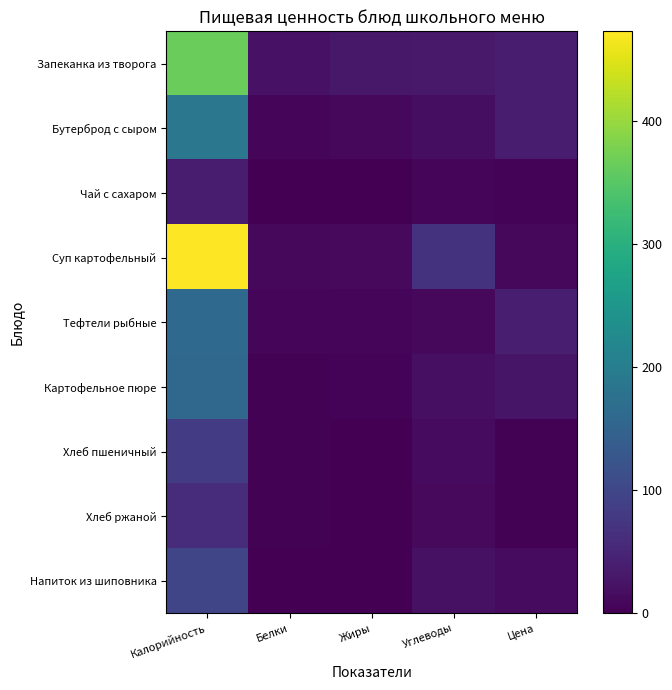

Between Калорийность and Углеводы, which series saw the biggest shift?

Суп картофельный